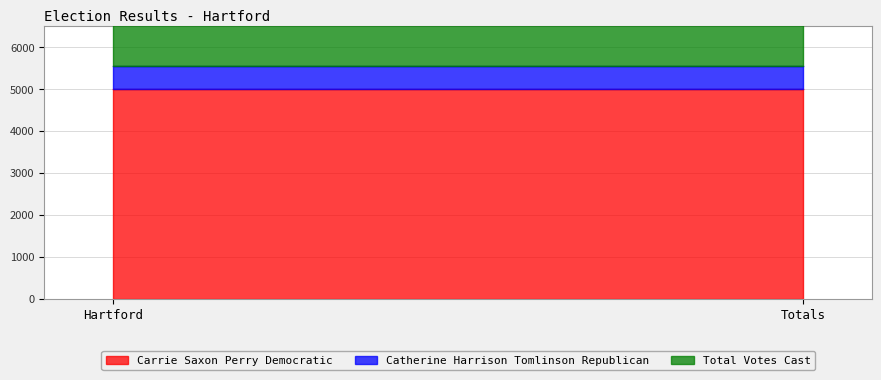

How many series are shown in this chart?

3